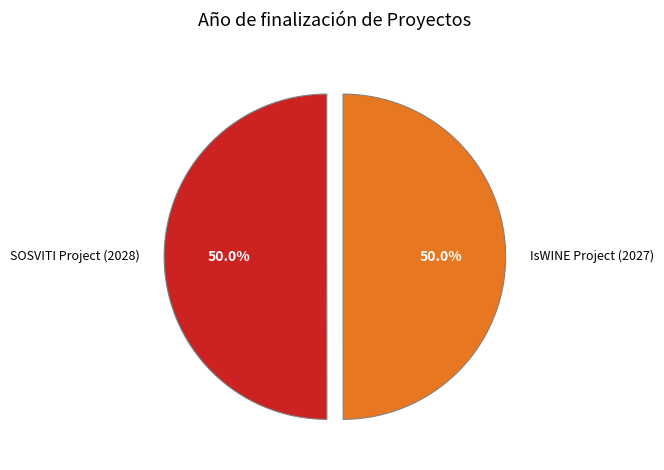

What is the ratio of the value at IsWINE Project (2027) to the value at SOSVITI Project (2028)?

1.0